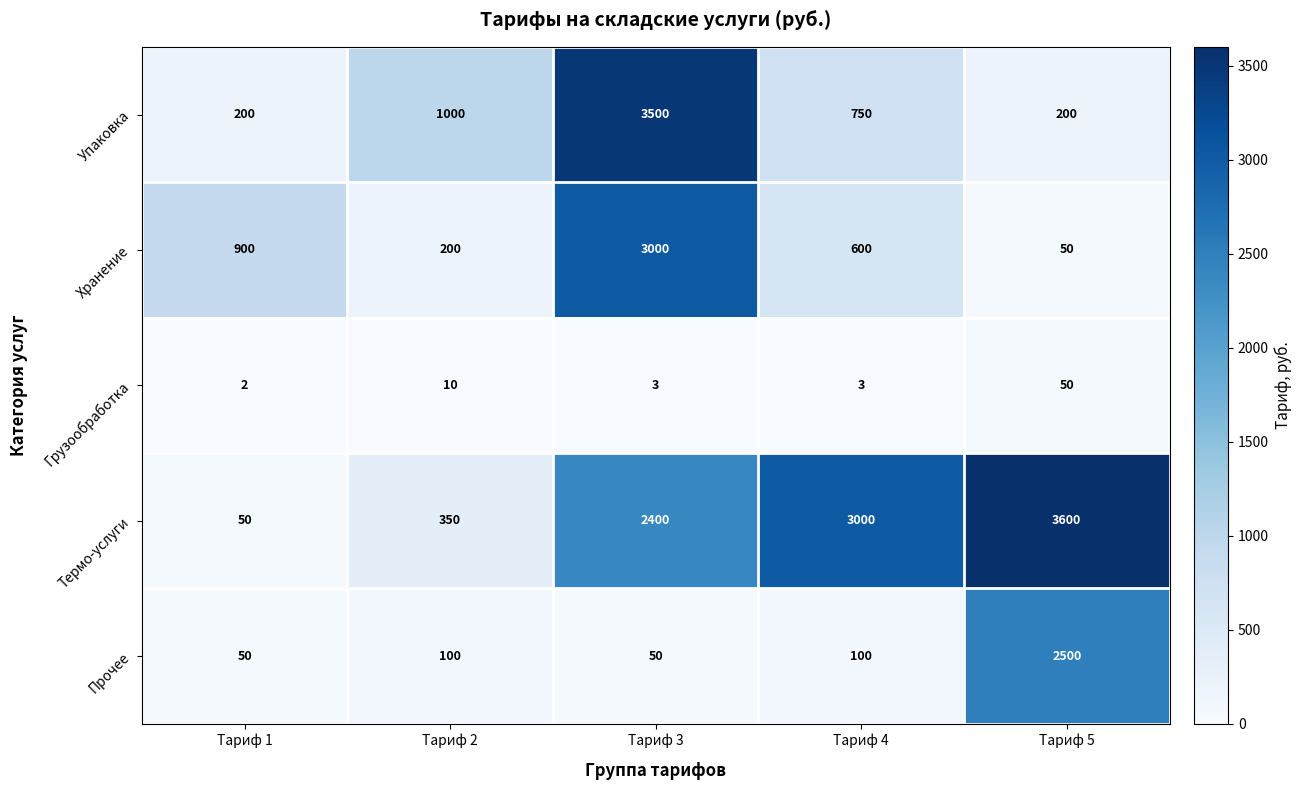

What is the total value across all series at Тариф 1?

1202